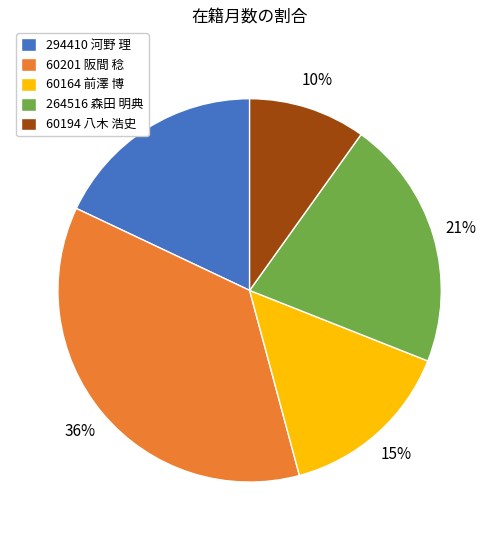

What is the smallest slice in the pie chart?

60194 八木 浩史